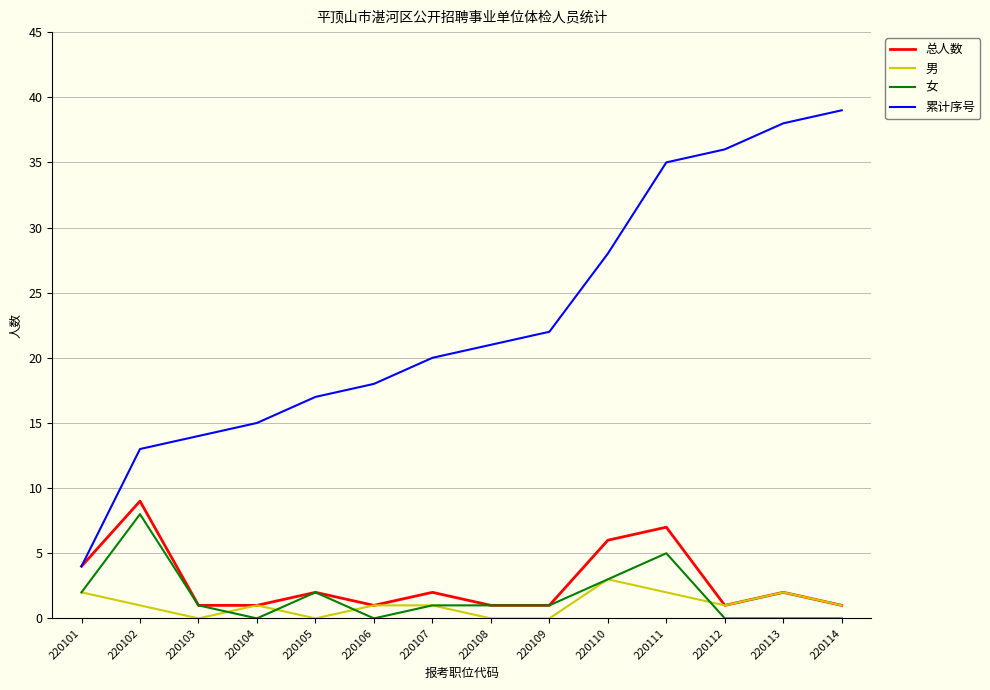

What is the average value of the 女 series?

2